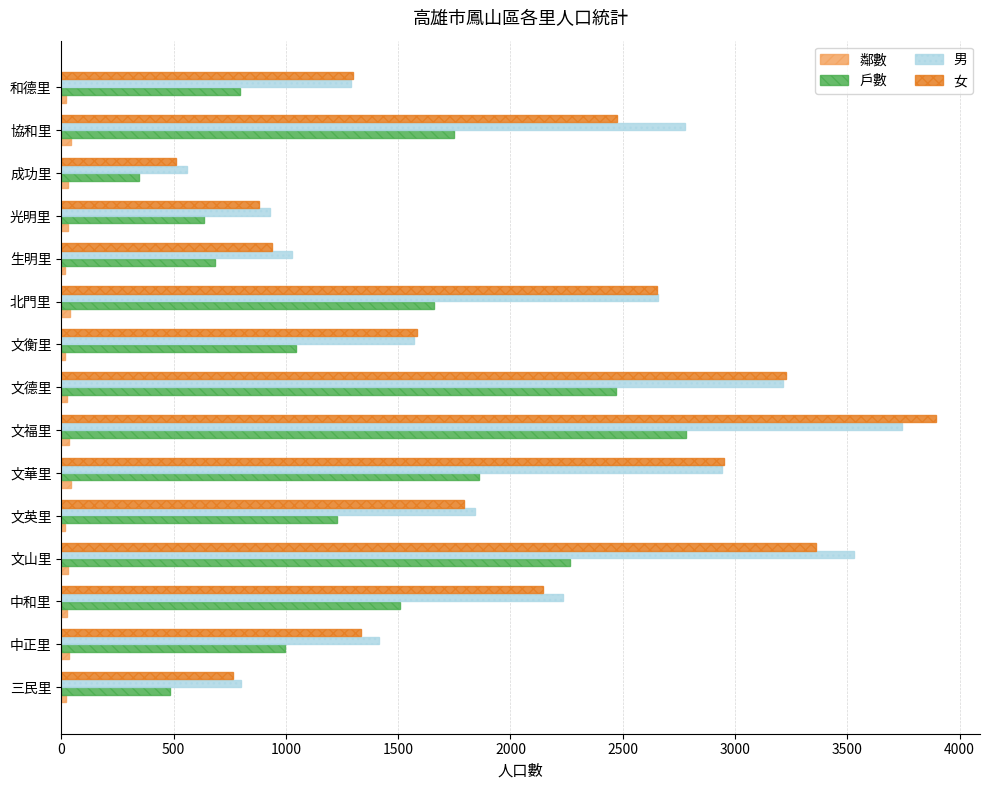

What is the average value of the 鄰數 series?

28